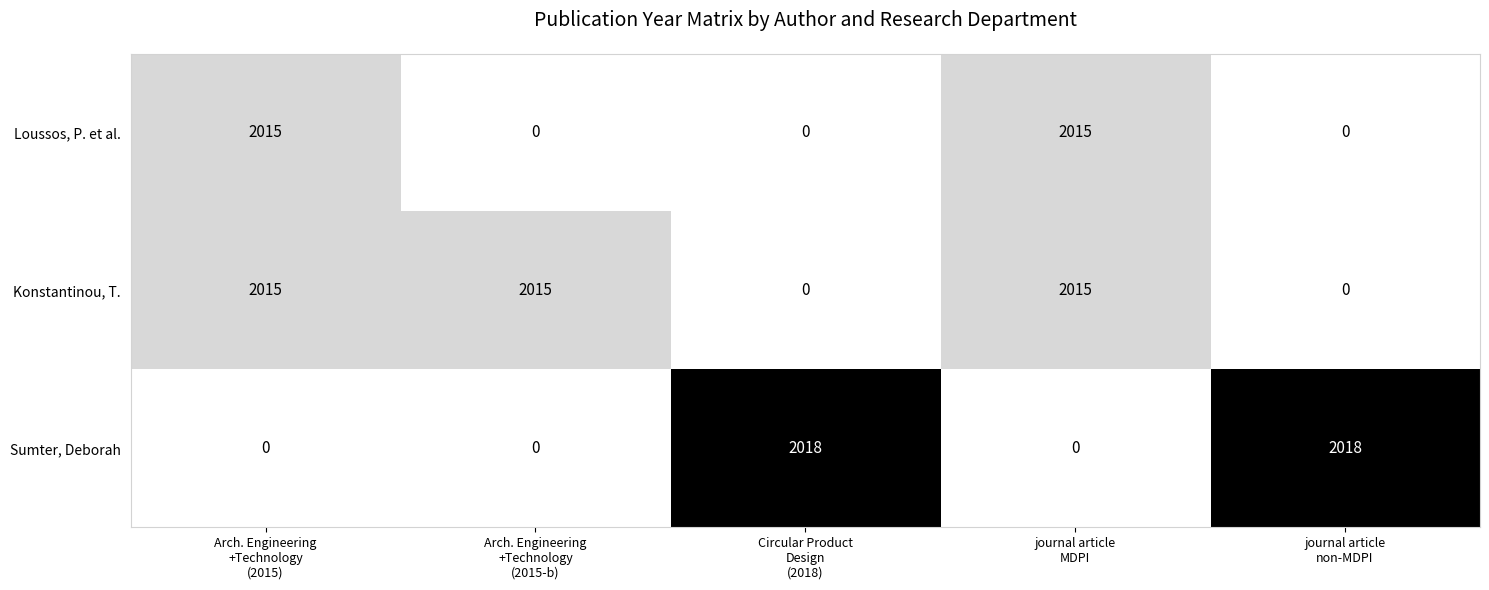

What is the difference between the second highest and second lowest values in the Konstantinou, T. series?

2015